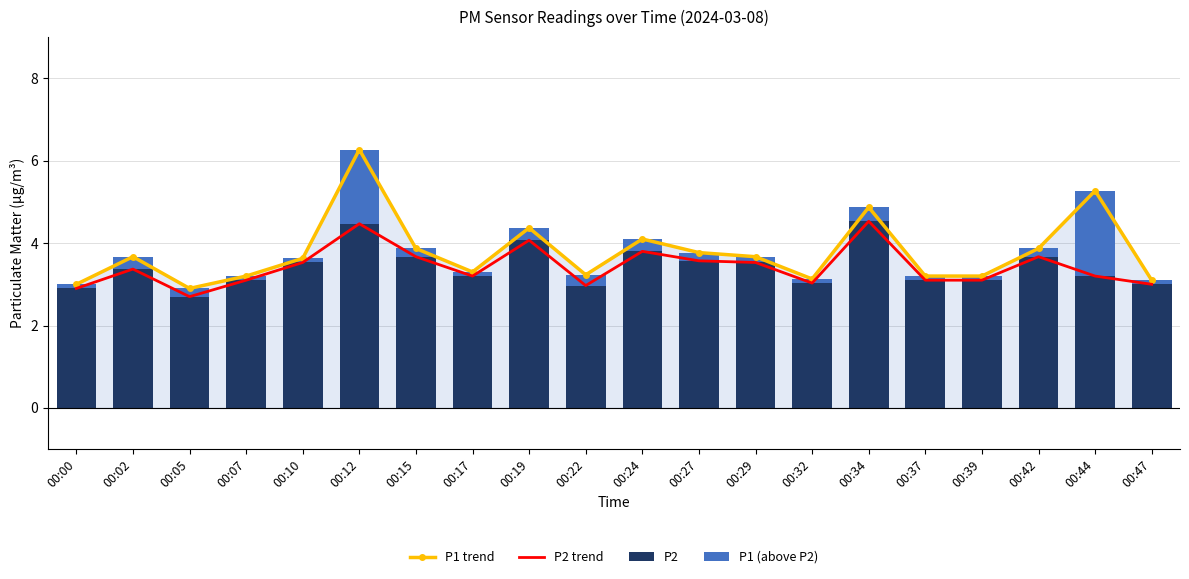

What is the sum of all P1 trend values?

75.6